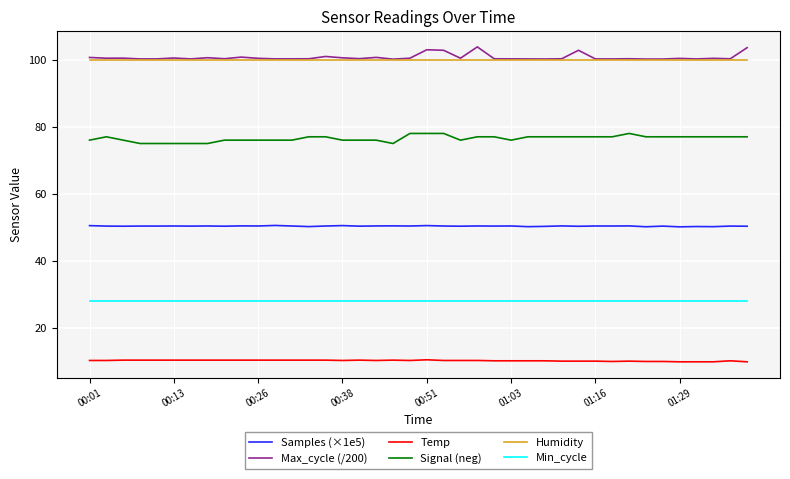

True or false: Samples (×1e5) and Humidity cross at least once.

False